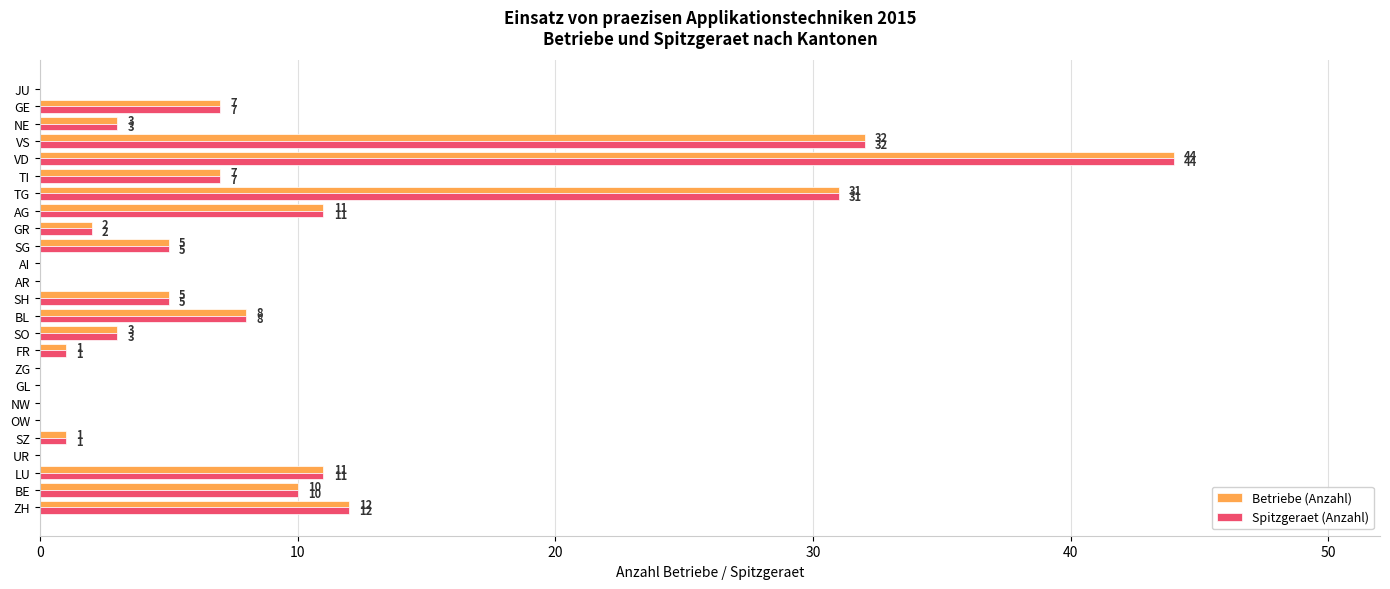

The value of Betriebe (Anzahl) at NW is 0. True or false?

True